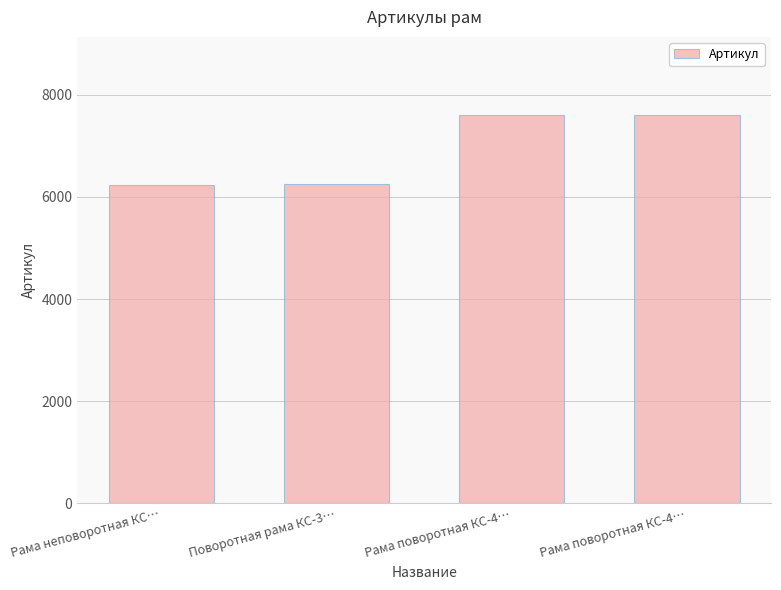

Count the number of data series in this chart.

1